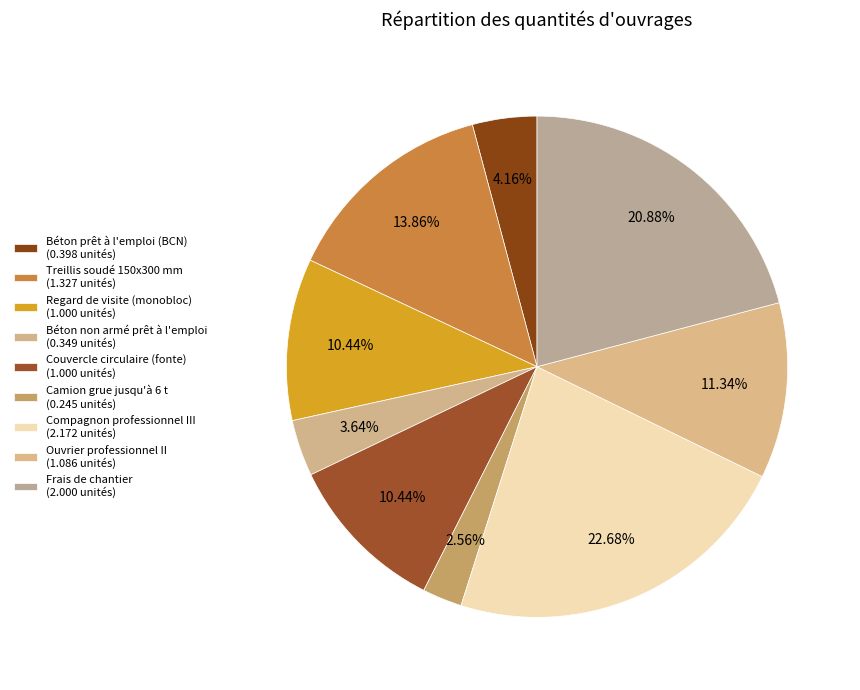

Combined, what portion of the pie is Camion grue jusqu'à 6 t and Treillis soudé 150x300 mm?

16.4%